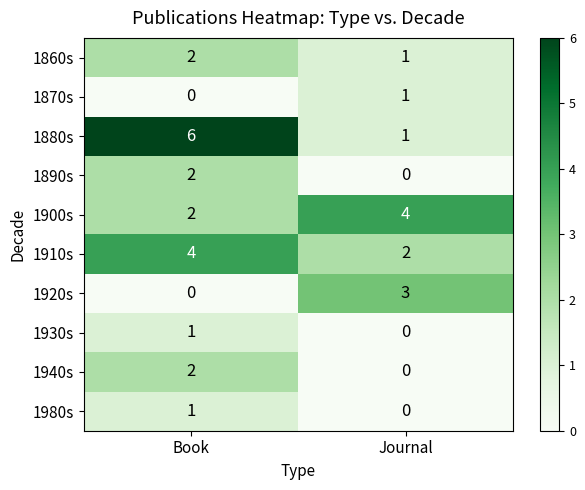

Which category has the lowest value in the 1900s series?

Book